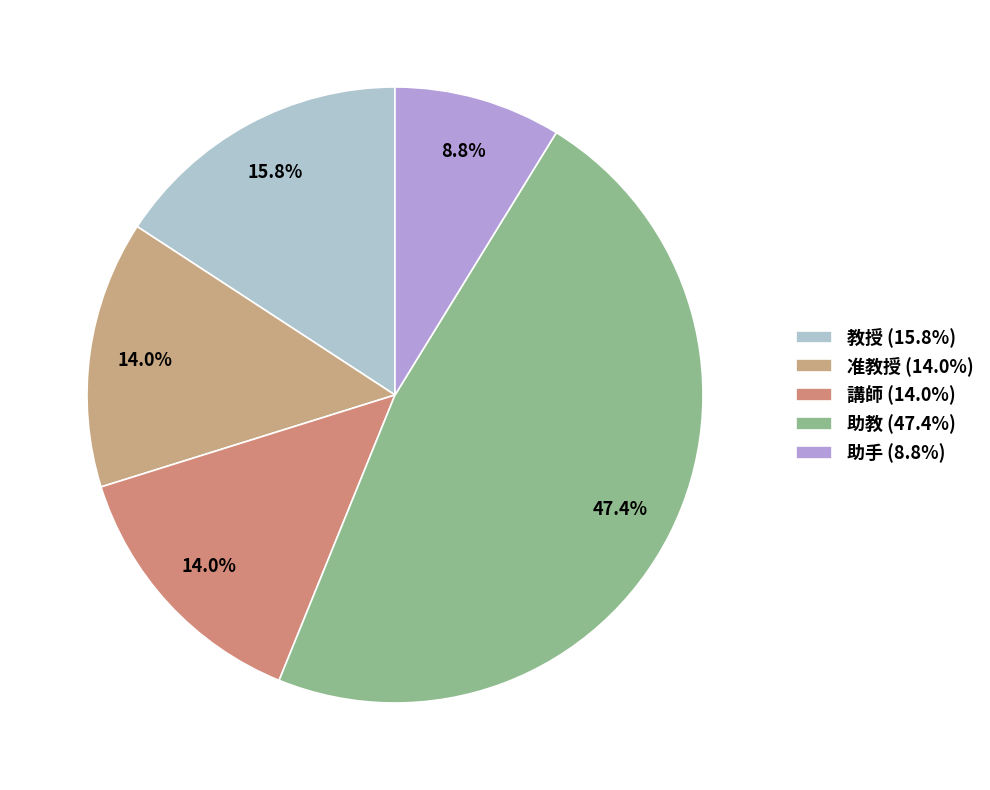

To the nearest percent, what is the difference between the 助手 and 准教授 slice percentages?

5%